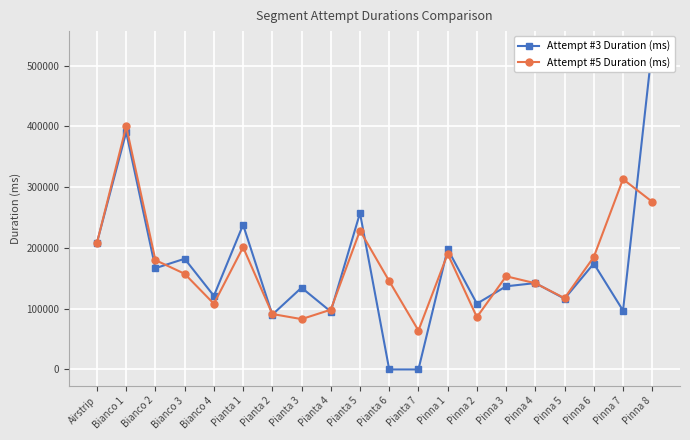

What are all the series names shown in the legend?

Attempt #3 Duration (ms), Attempt #5 Duration (ms)